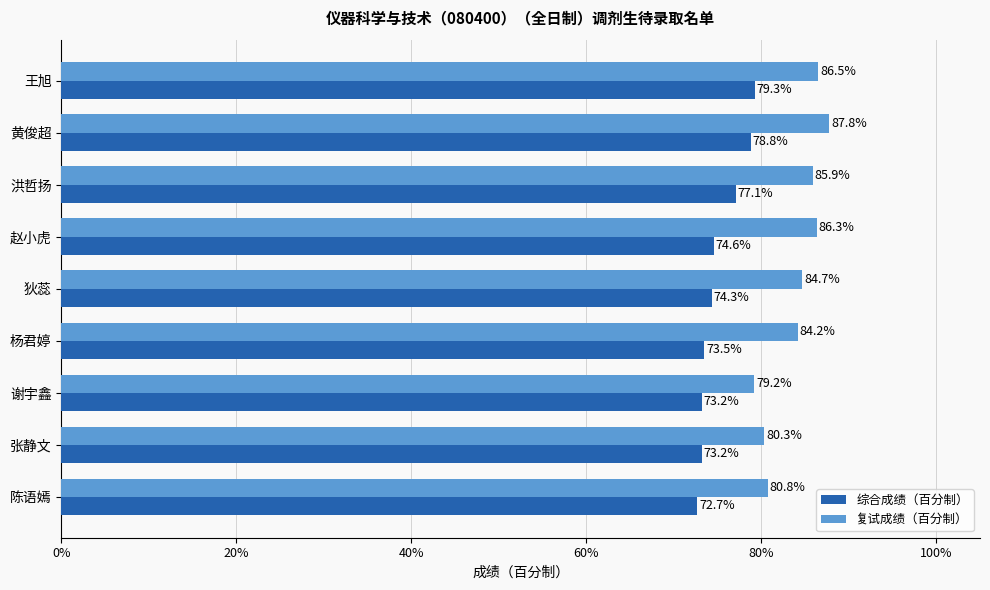

Where is 综合成绩（百分制） nearest to the value 75?

赵小虎